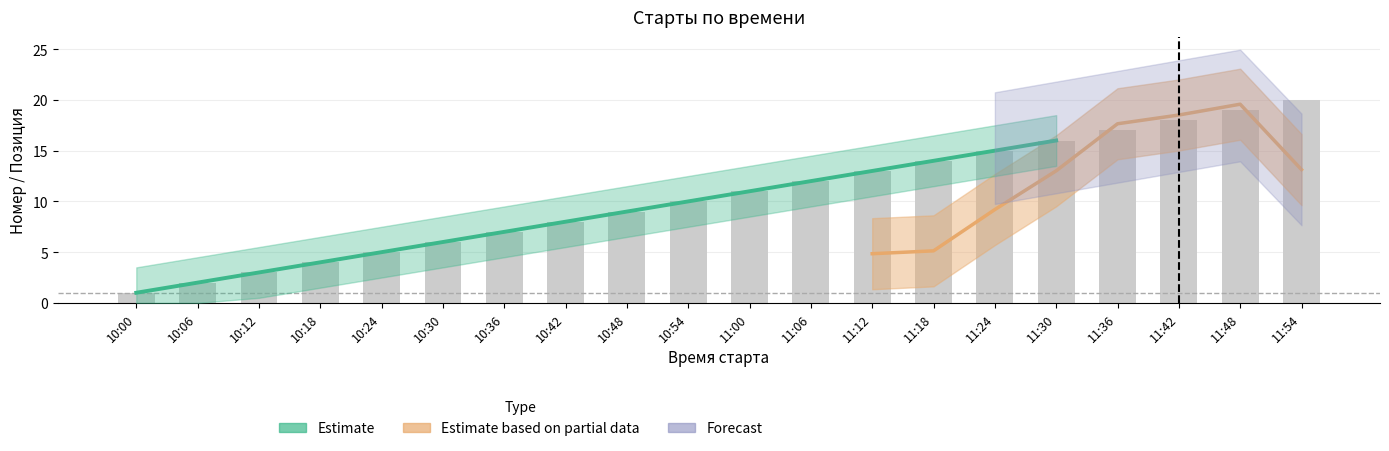

How many values are below 11?

10